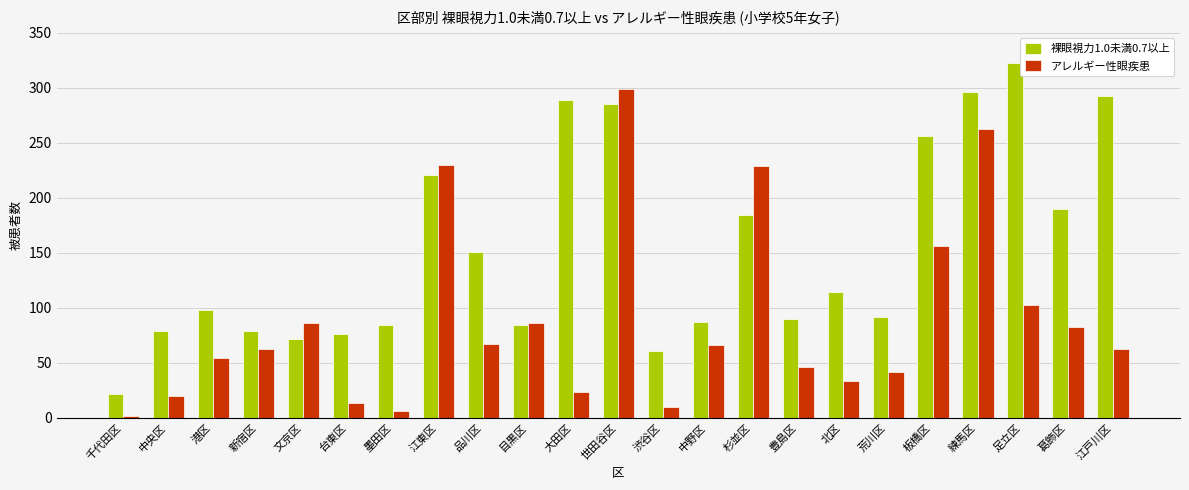

At which category does the chart reach its peak across all series?

足立区